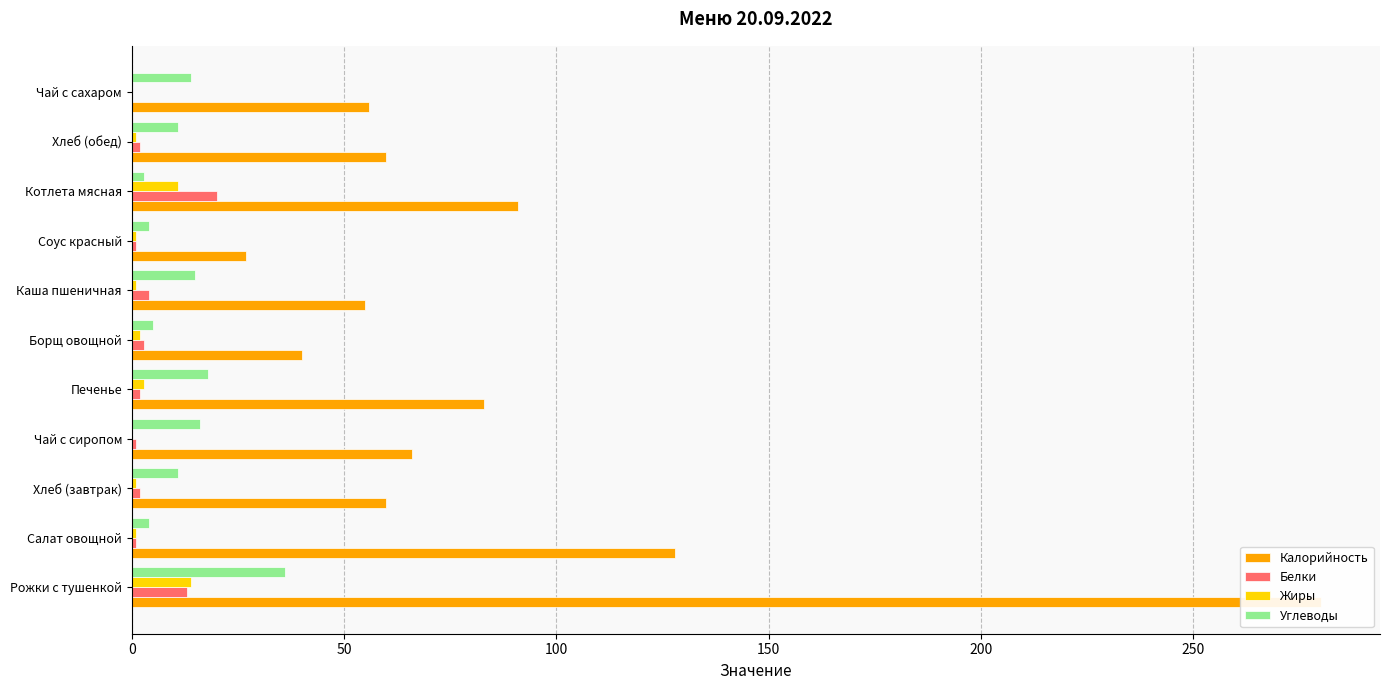

The Калорийность series shows 76 at Чай с сахаром. True or false?

False